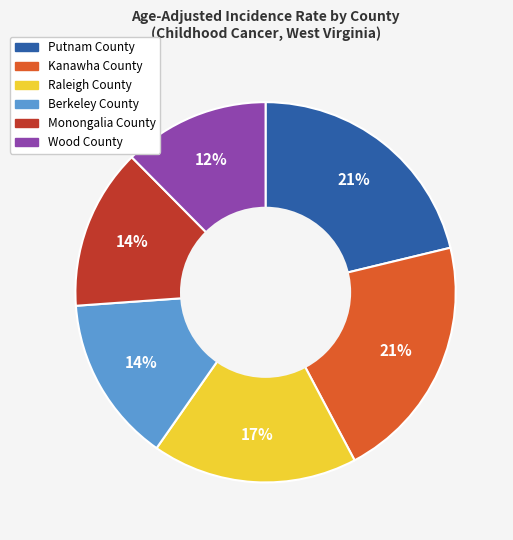

Approximately how many times larger is the value at Berkeley County compared to Raleigh County?

0.8